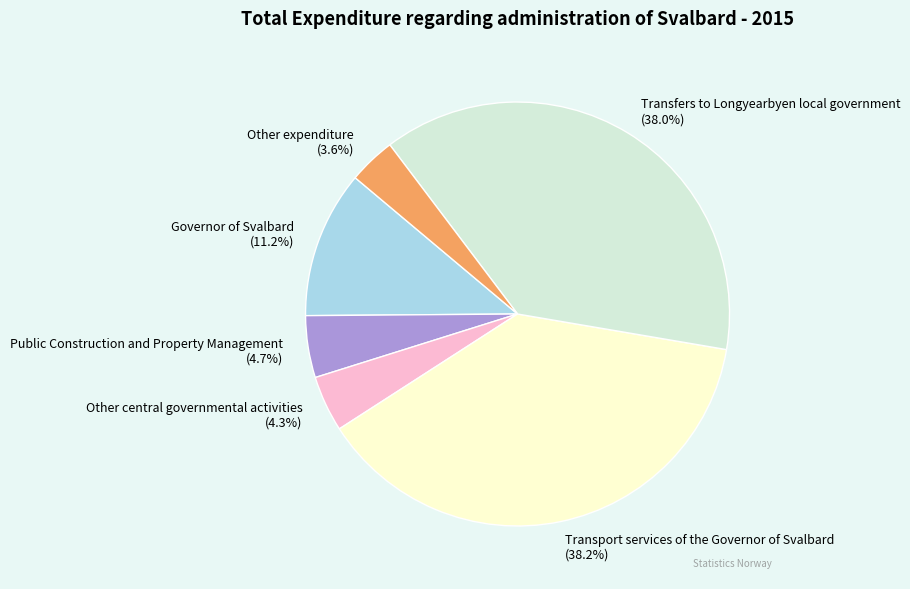

How many slices are in this pie chart?

6